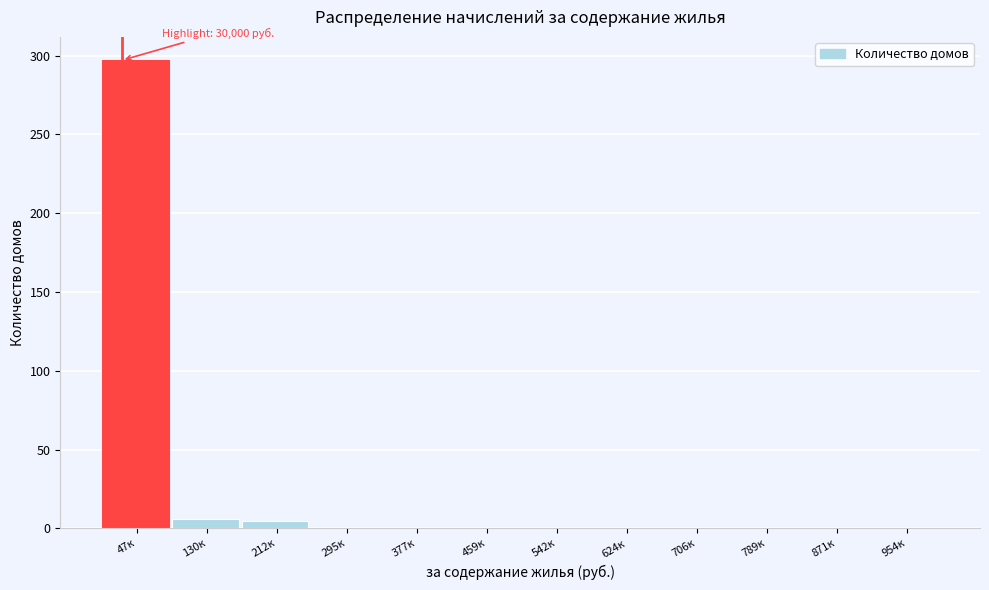

What is the change in value from 47к to 789к?

-297